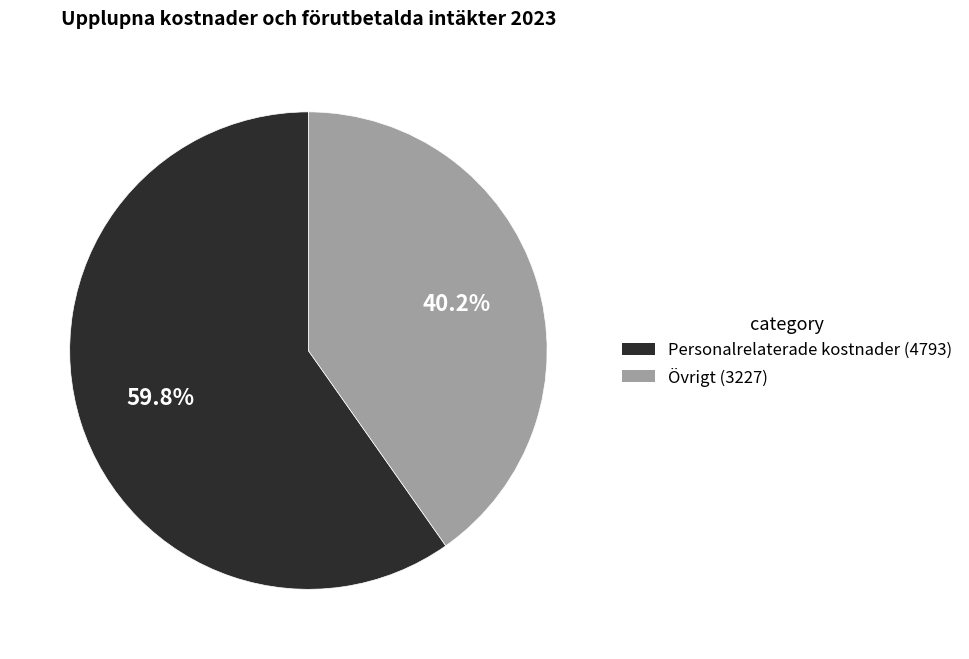

To the nearest percent, what portion does Övrigt represent?

40%